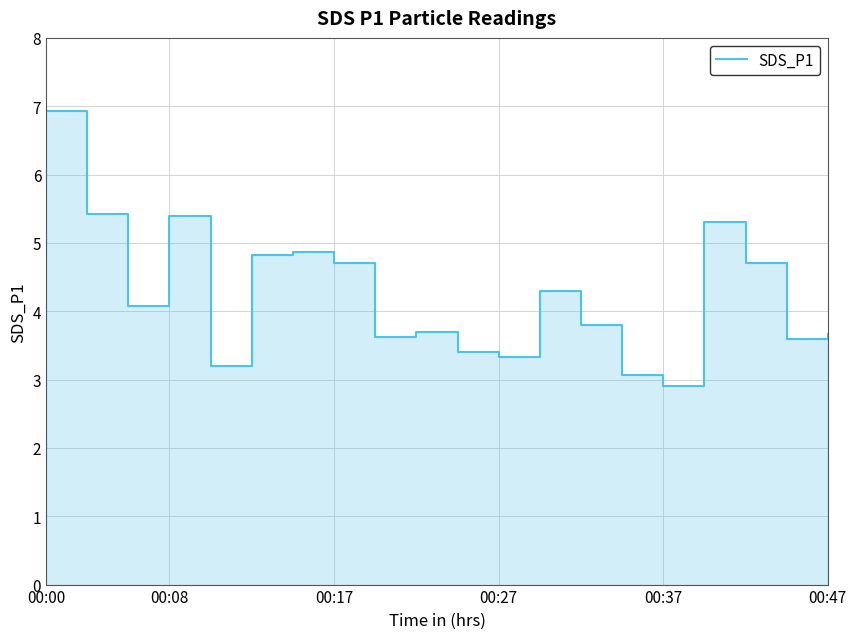

At which category does the chart reach its minimum across all series?

00:37